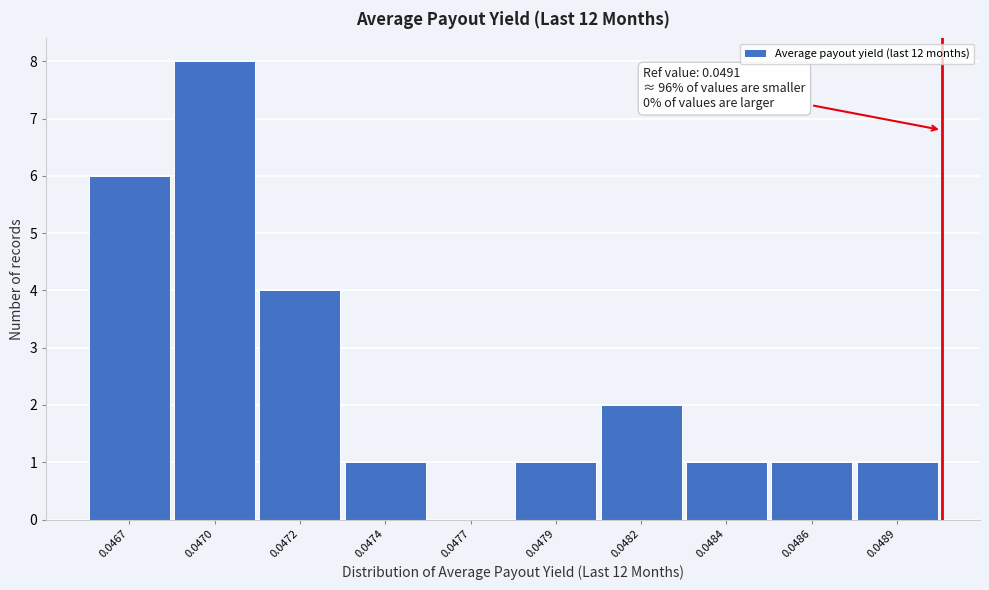

Reading left to right, extract all data points from this chart.

0.0467=6	0.0470=8	0.0472=4	0.0474=1	0.0477=0	0.0479=1	0.0482=2	0.0484=1	0.0486=1	0.0489=1